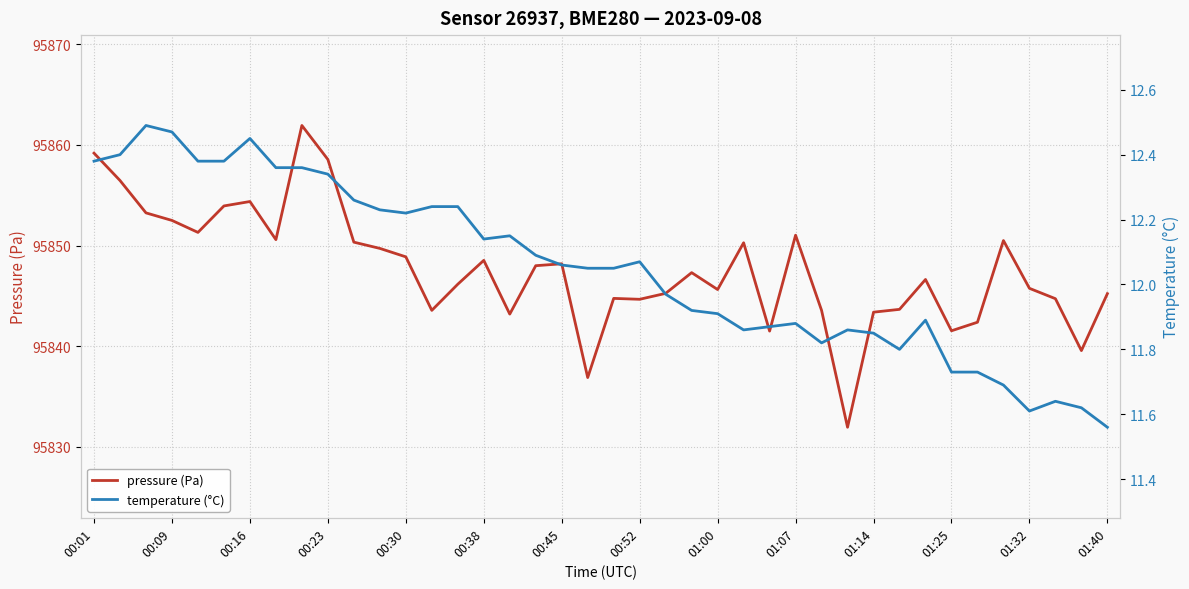

What is the highest value of the pressure (Pa) series?

95861.9